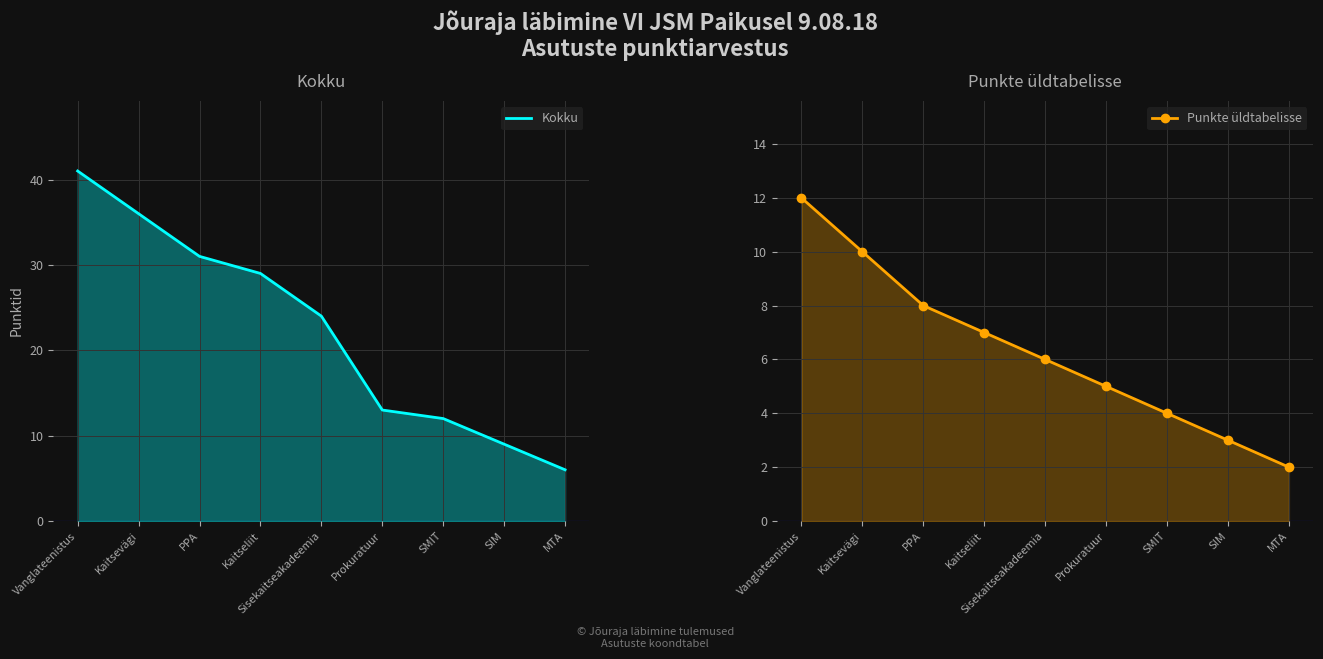

True or false: Punkte üldtabelisse has a value of 8 at PPA.

True